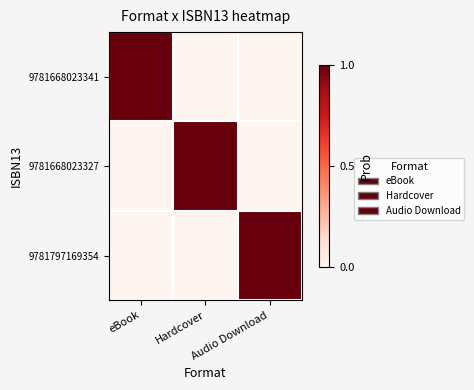

How many distinct data groups are displayed?

3